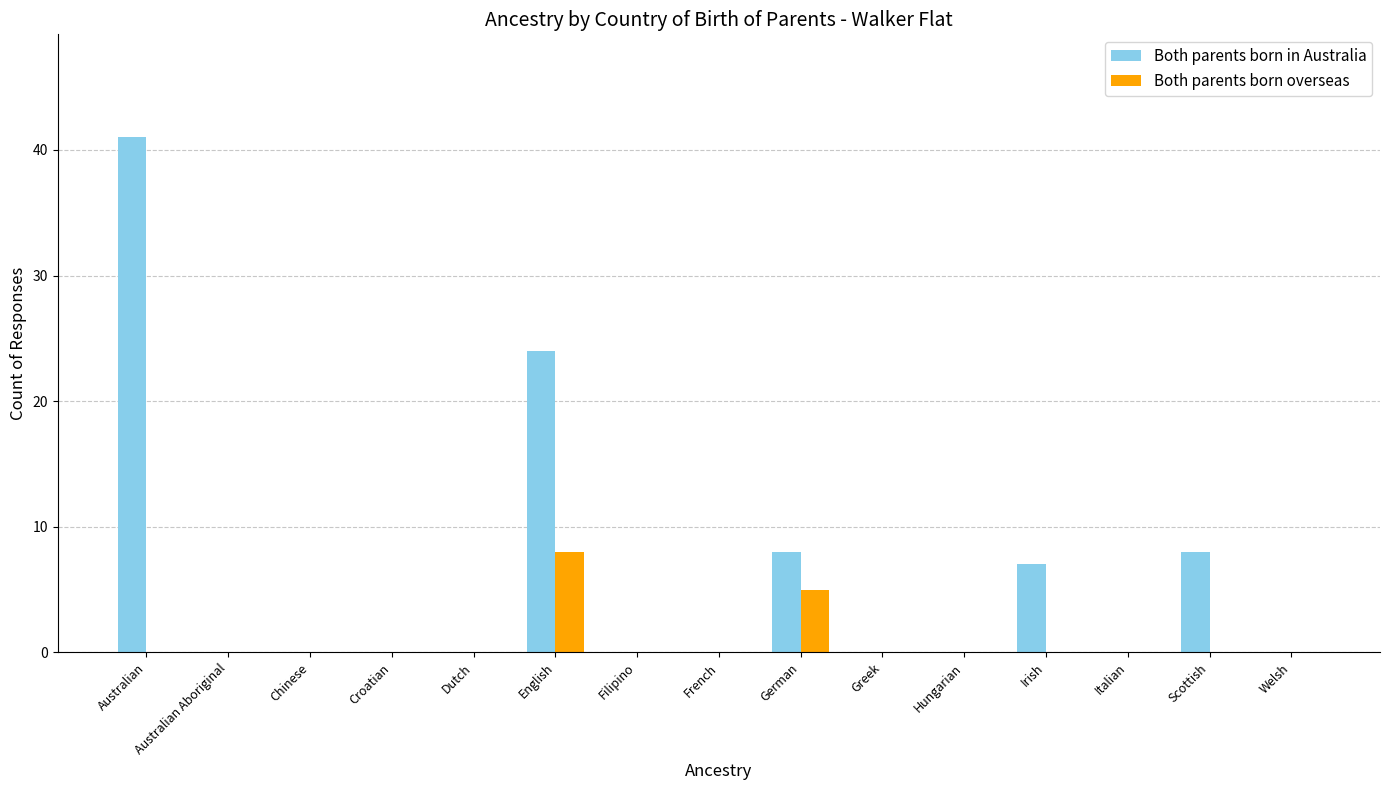

Which series changed the most between Australian and Chinese?

Both parents born in Australia